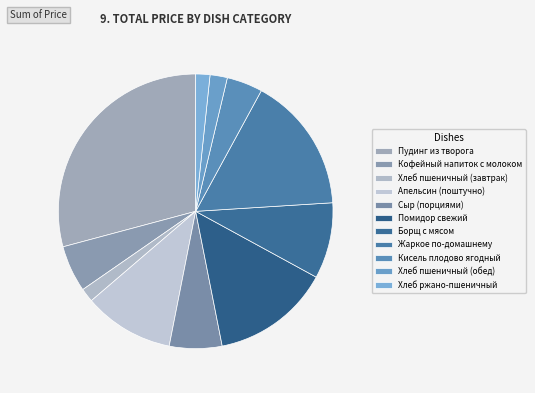

How many segments does this pie chart have?

11